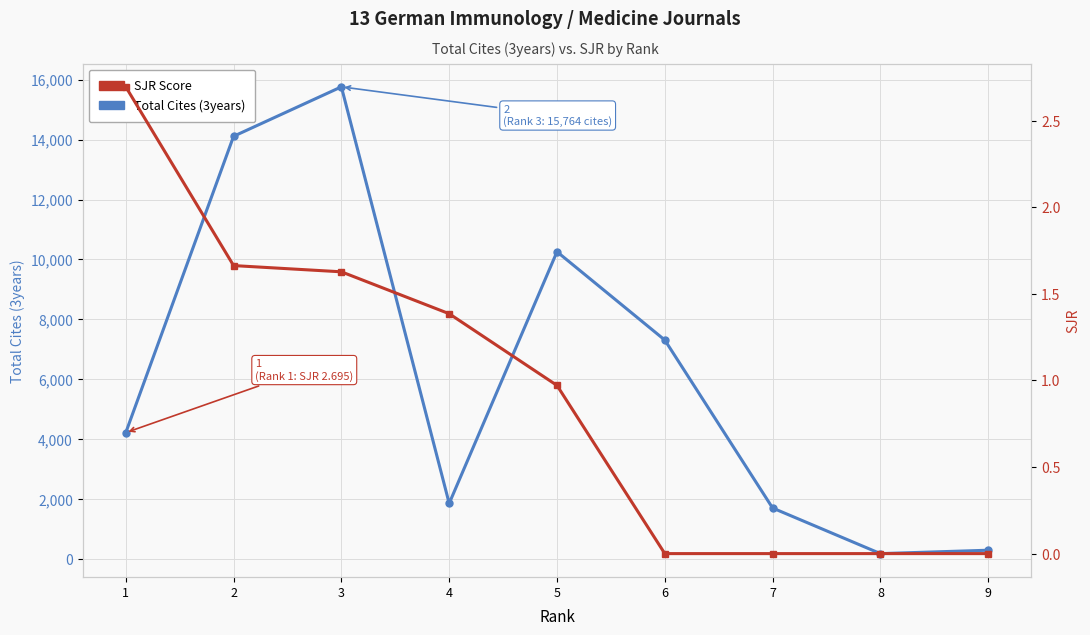

What value does the Total Cites (3years) series have at 4?

1854.0